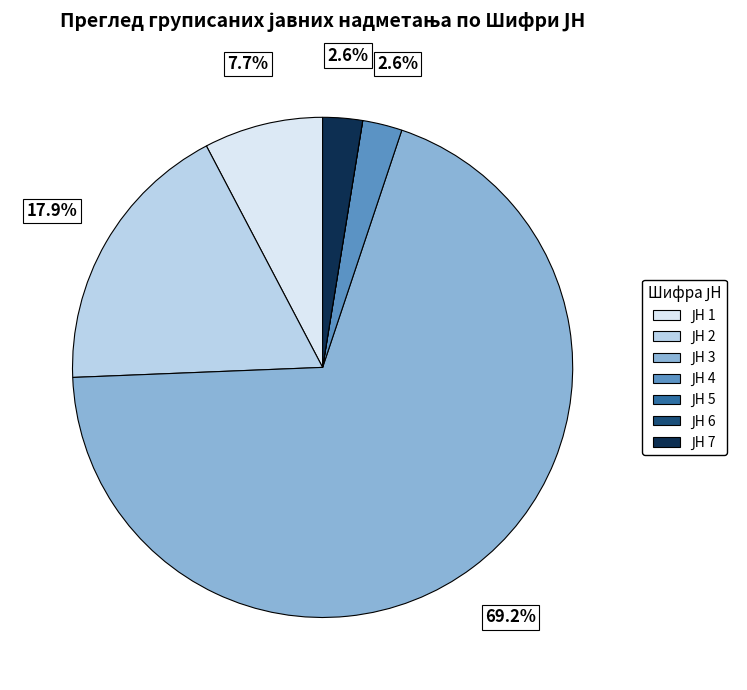

How many slices are in this pie chart?

7